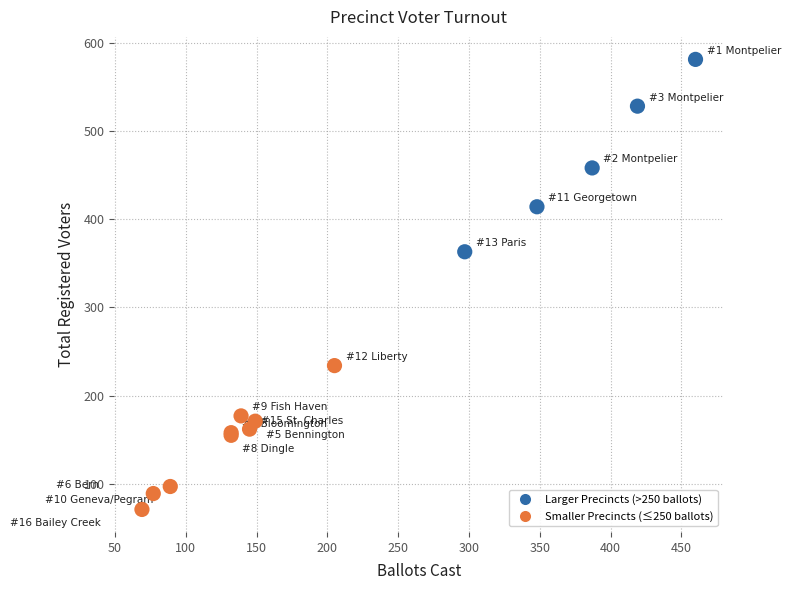

What Y value in the scatter plot is closest to 326?

363